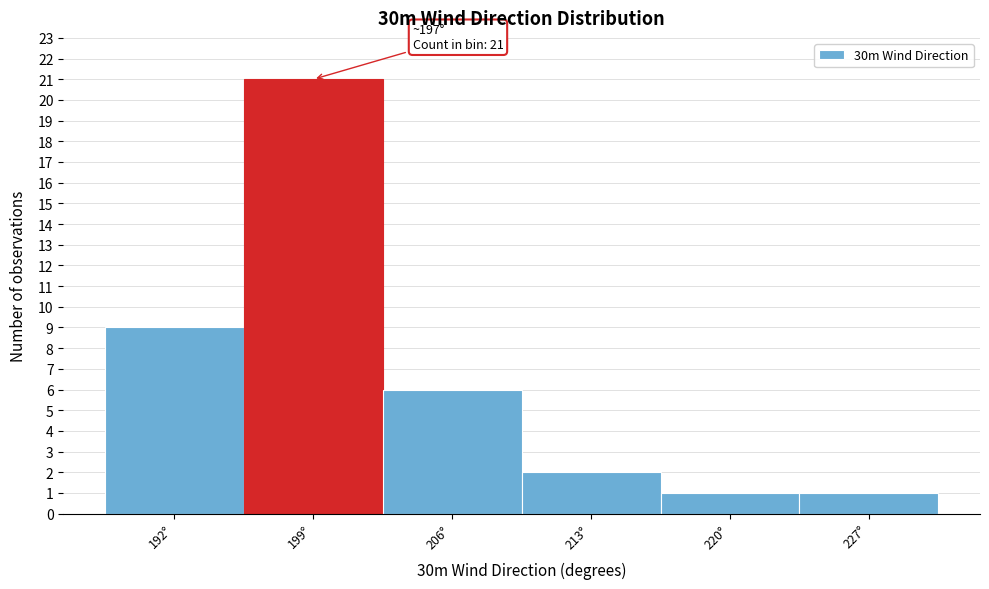

Which range on the x-axis has the tallest bar?

195.5 to 202.5